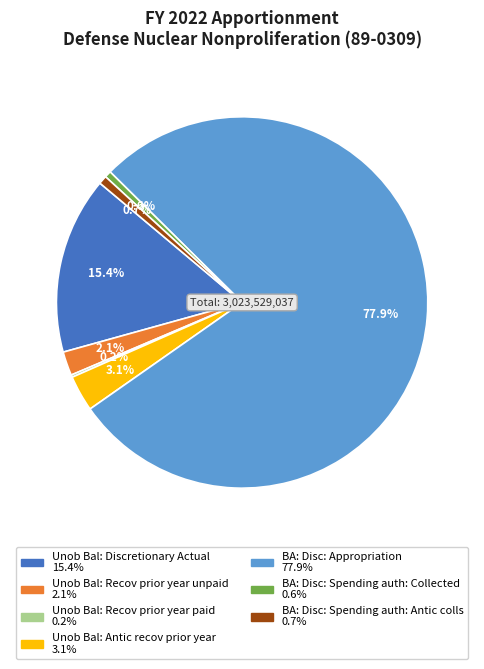

What is the total percentage of BA: Disc: Appropriation and Unob Bal: Antic recov prior year?

81.0%